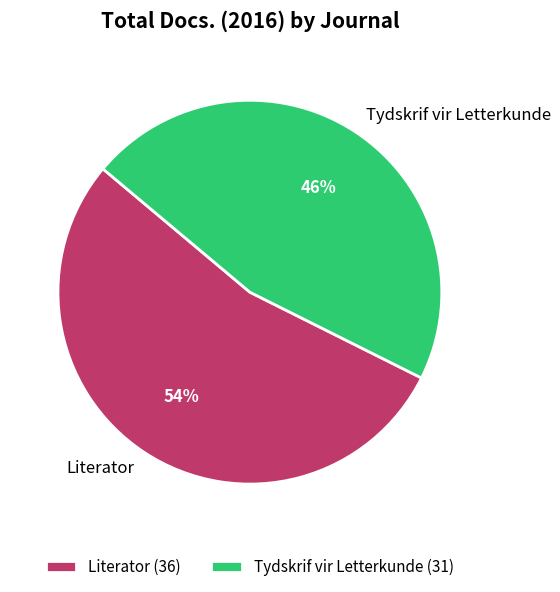

What percentage is the Literator slice, to the nearest percent?

54%